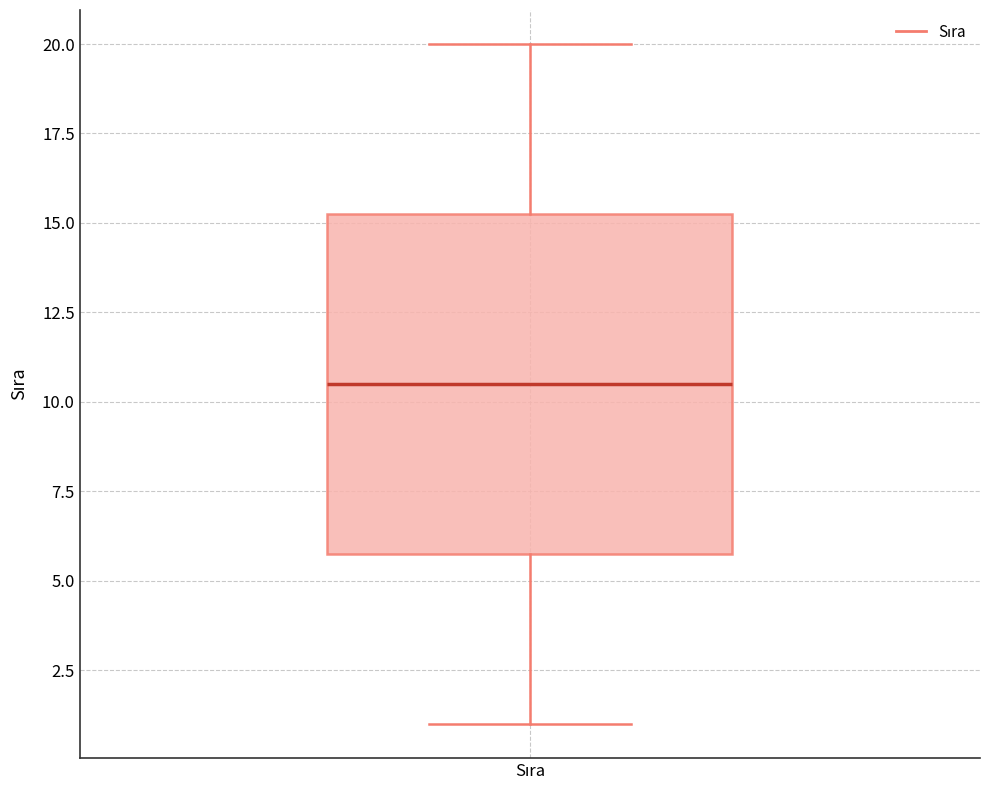

Where is the upper edge of the box for Sıra on the y-axis? The values are not printed on the chart, so give them approximately, as read against the axis.

15.5